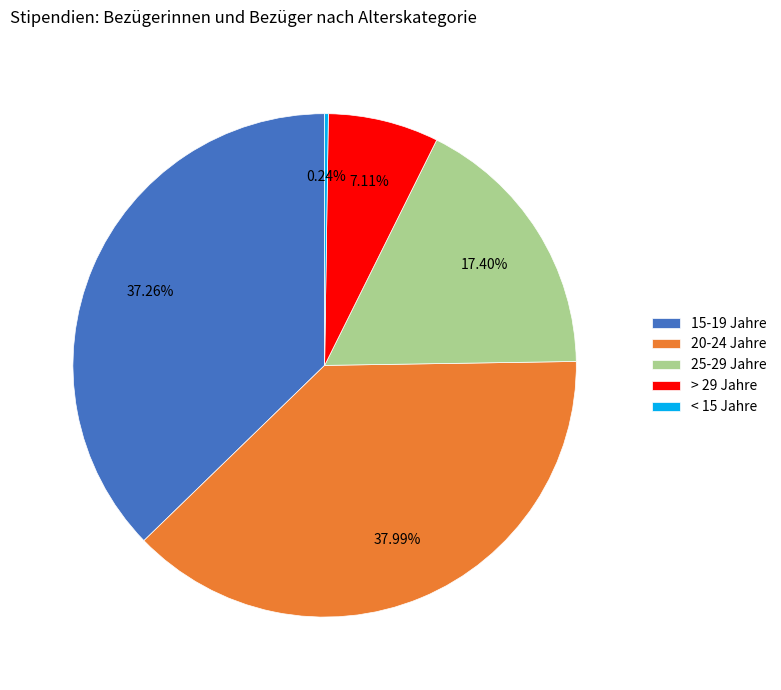

Does 25-29 Jahre account for over 50% of the chart?

No